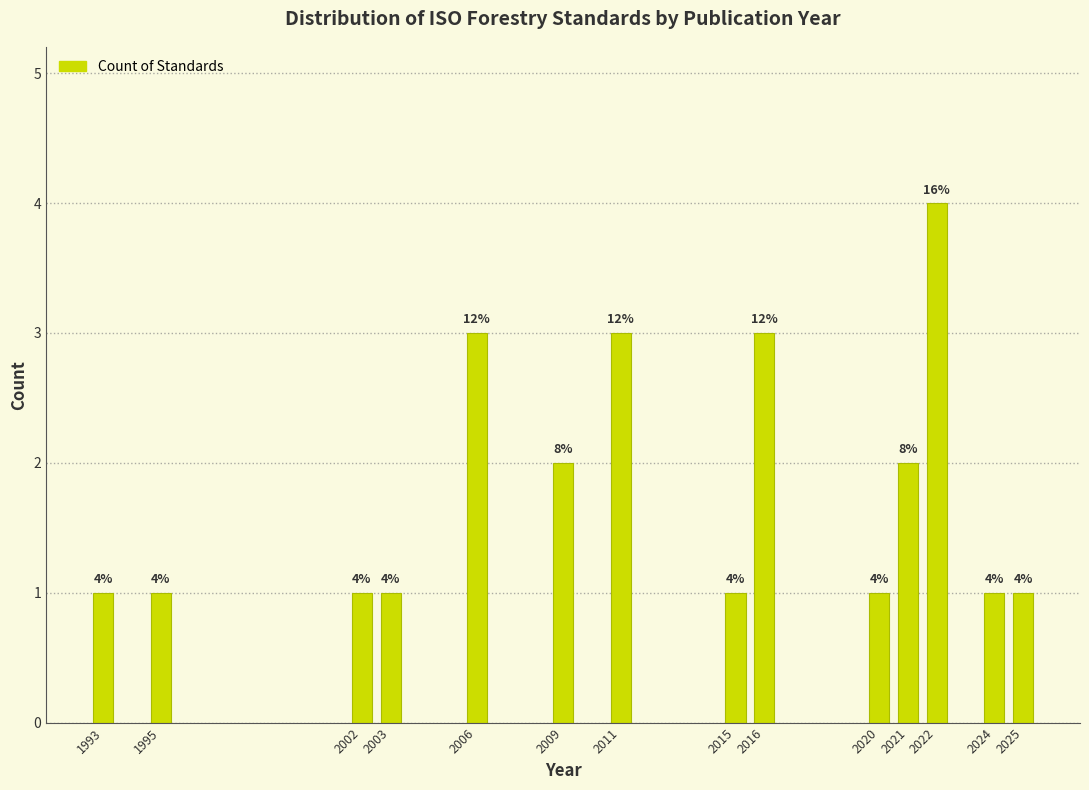

Reading right to left, what are all the values shown in this chart?

1	1	4	2	1	3	1	3	2	3	1	1	1	1